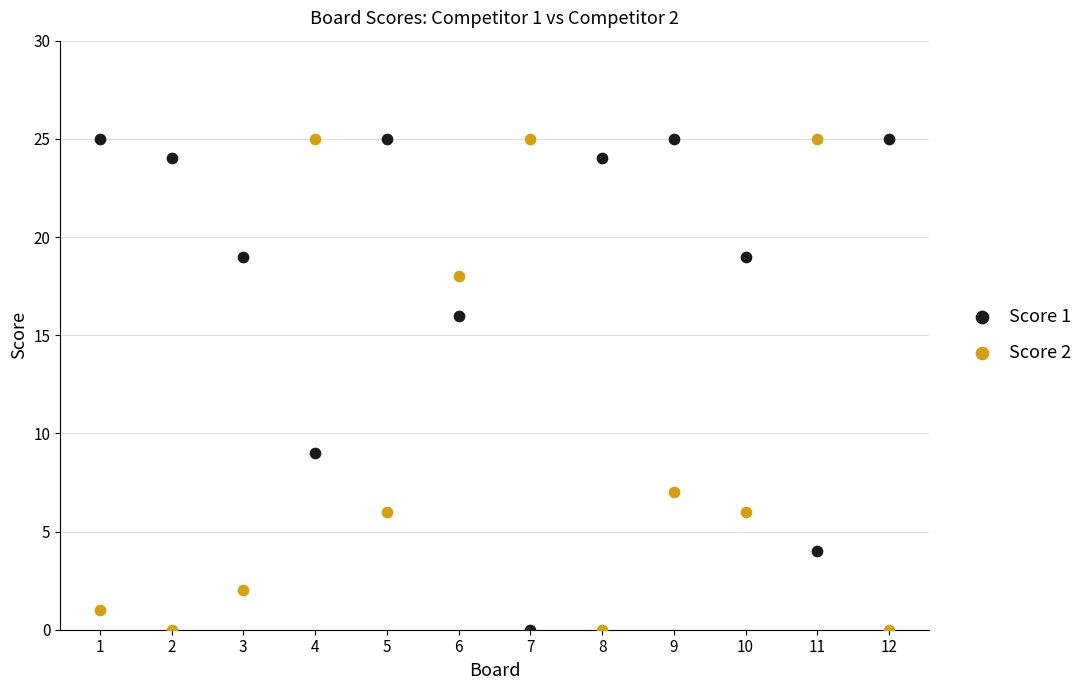

Across all data points, what is the range of X values (max minus min)?

11